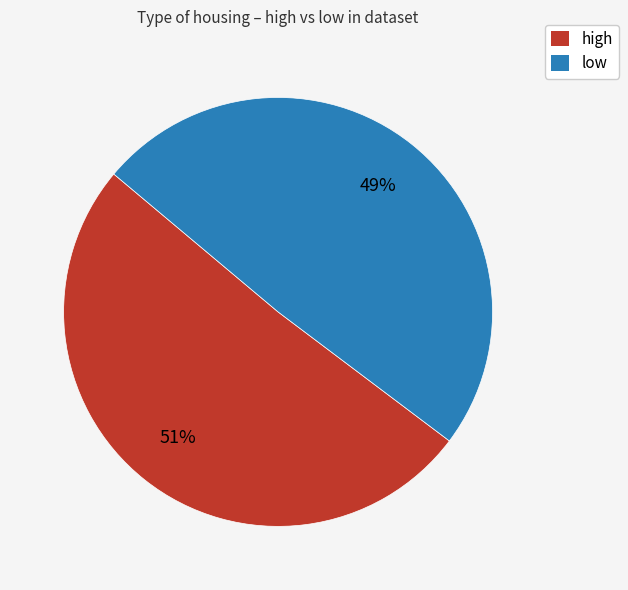

Rank the categories by value from lowest to highest.

low, high